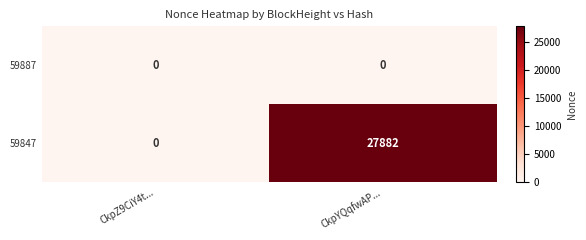

Where is 59847 nearest to the value 13941?

CkpZ9CiY4t...